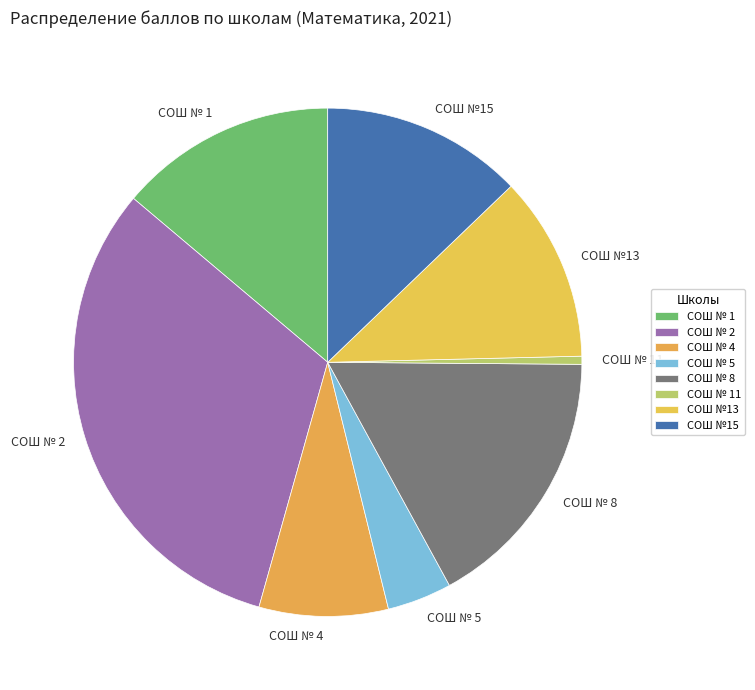

Which slice is the largest?

СОШ № 2